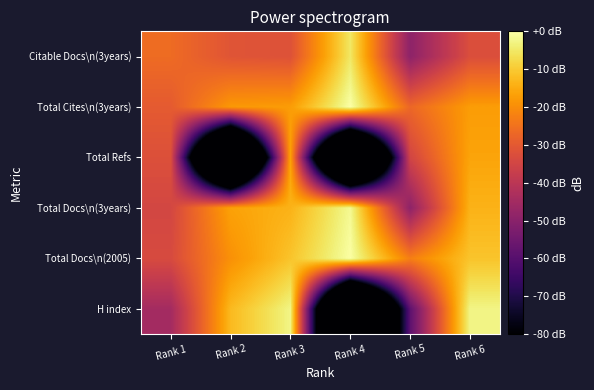

What is the total value across all series at Rank 1?

-201.0